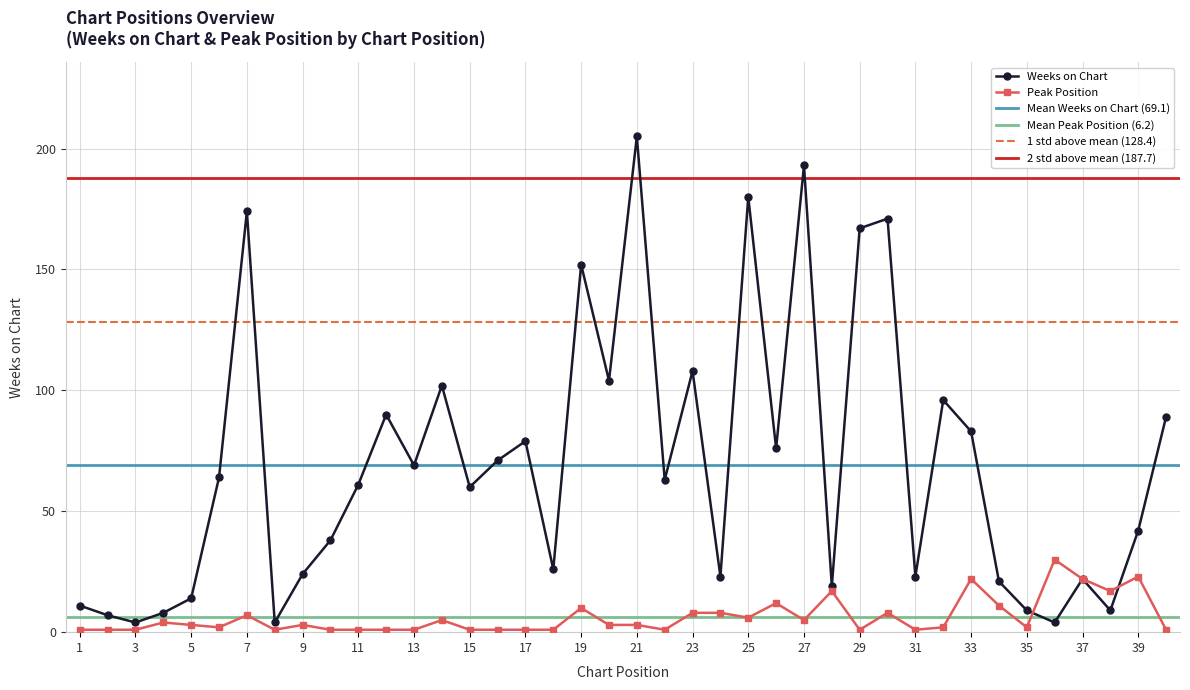

The Peak Position series shows 2 at 27. True or false?

False